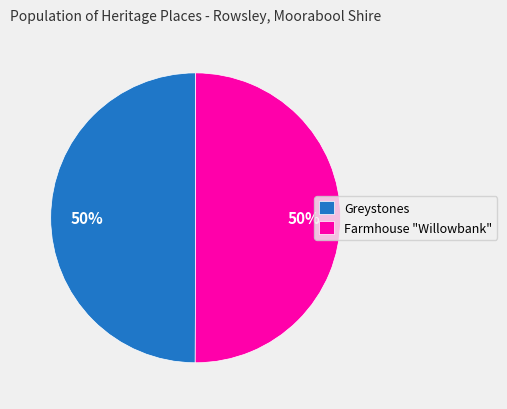

What is the ratio of the value at Farmhouse "Willowbank" to the value at Greystones?

1.0